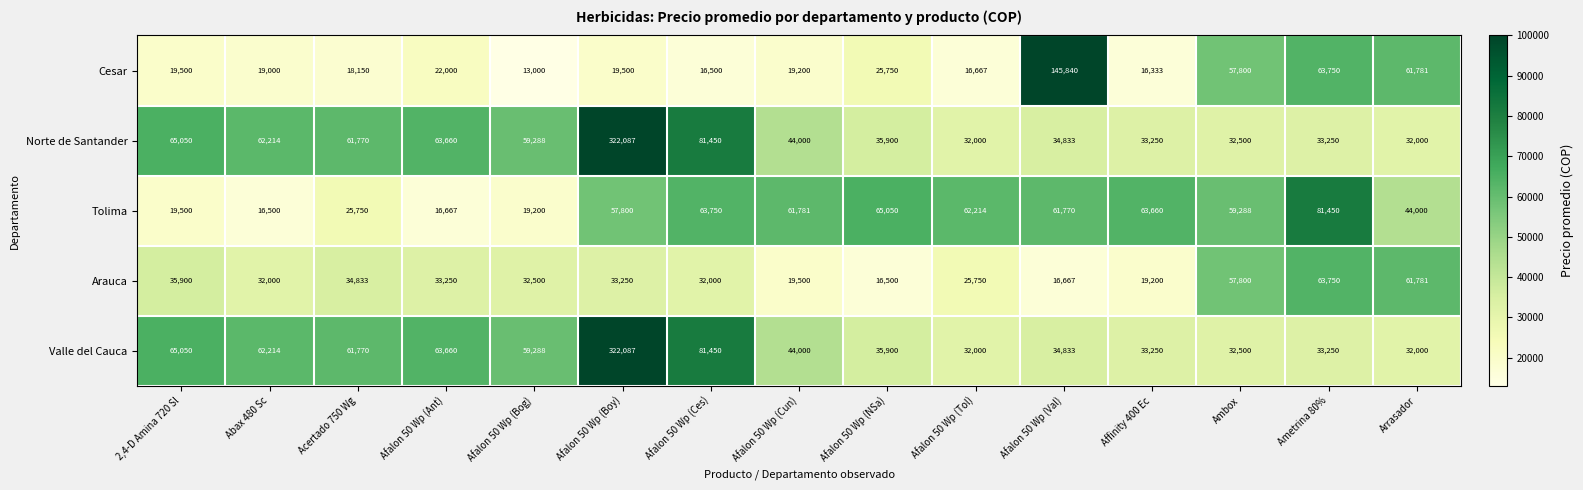

Count the number of categories in the chart.

15